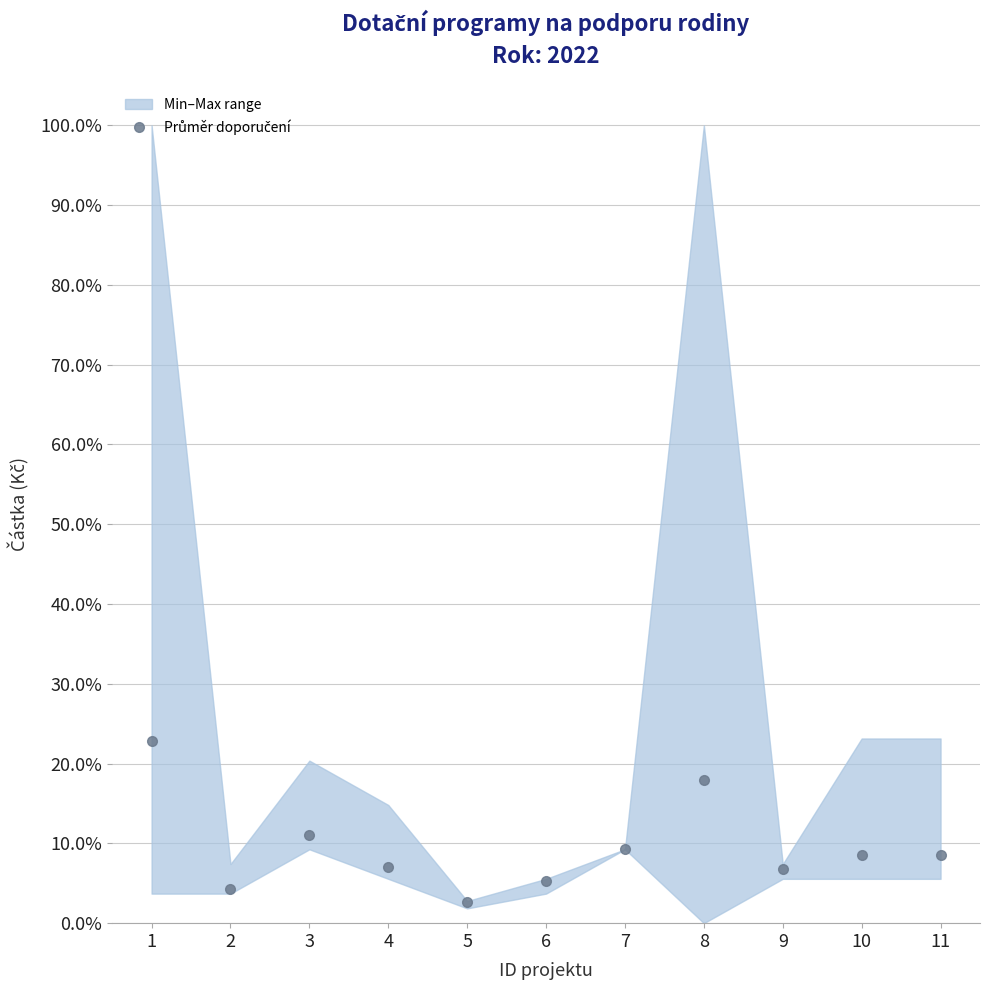

Reading left to right, extract all data points from this chart.

0.2	0.0	0.1	0.1	0.0	0.1	0.1	0.2	0.1	0.1	0.1